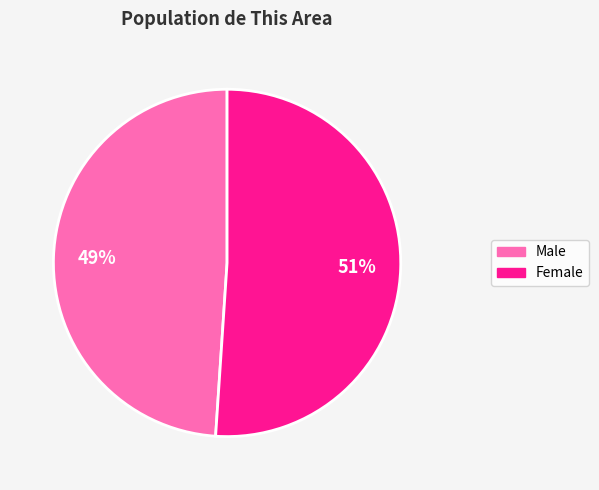

Which has a higher value, Male or Female?

Female